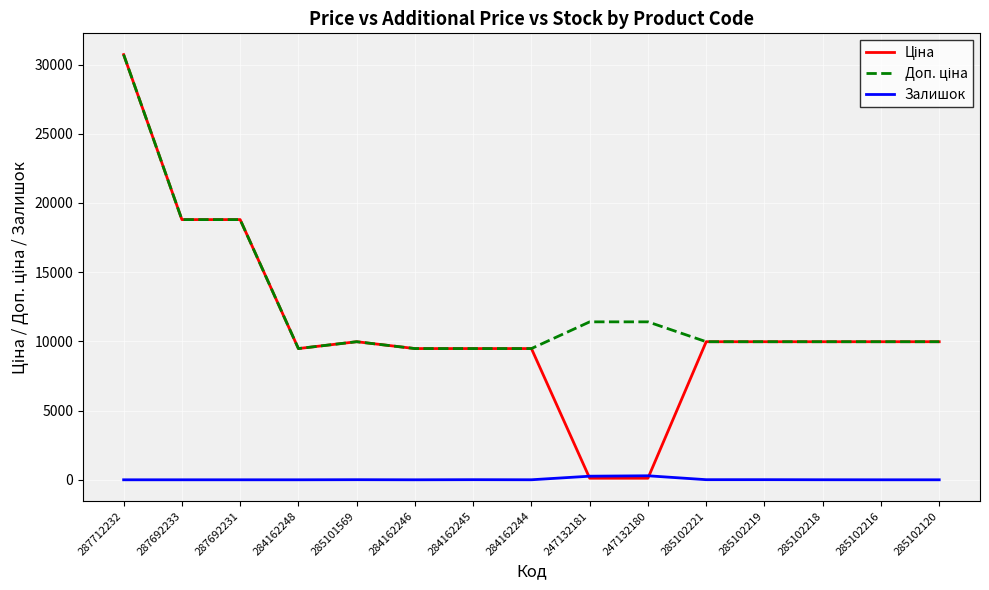

Which label corresponds to the largest value in the chart?

287712232